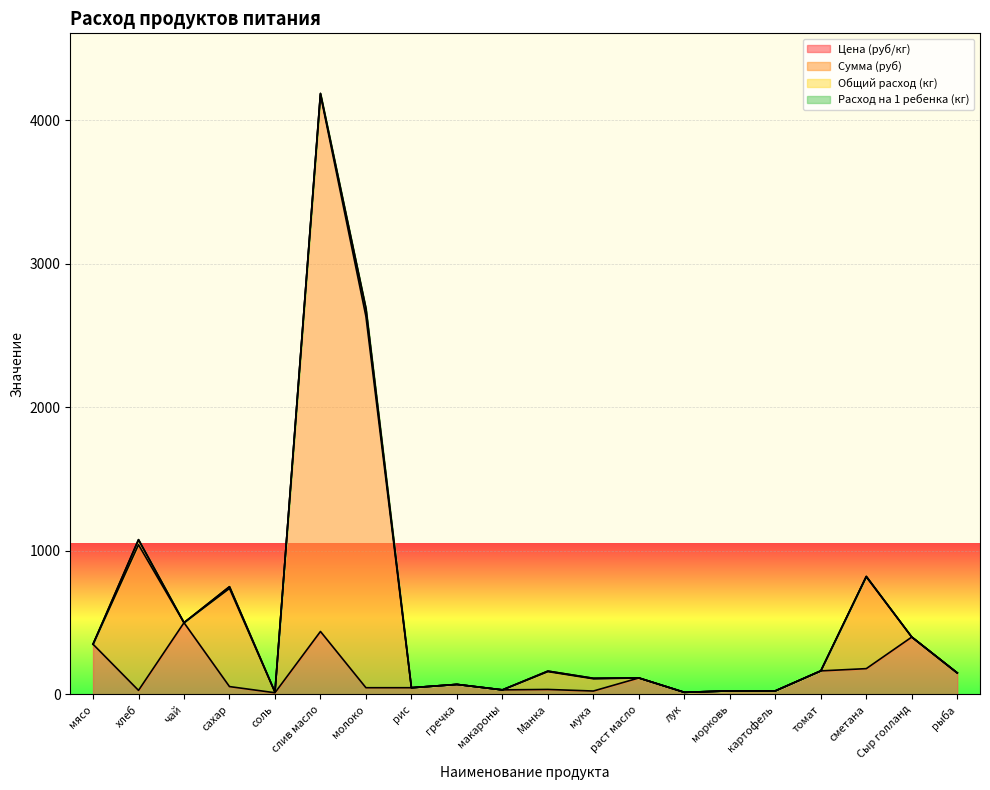

Is the value of Цена (руб/кг) at мука greater than the value of Сумма (руб) at макароны?

No